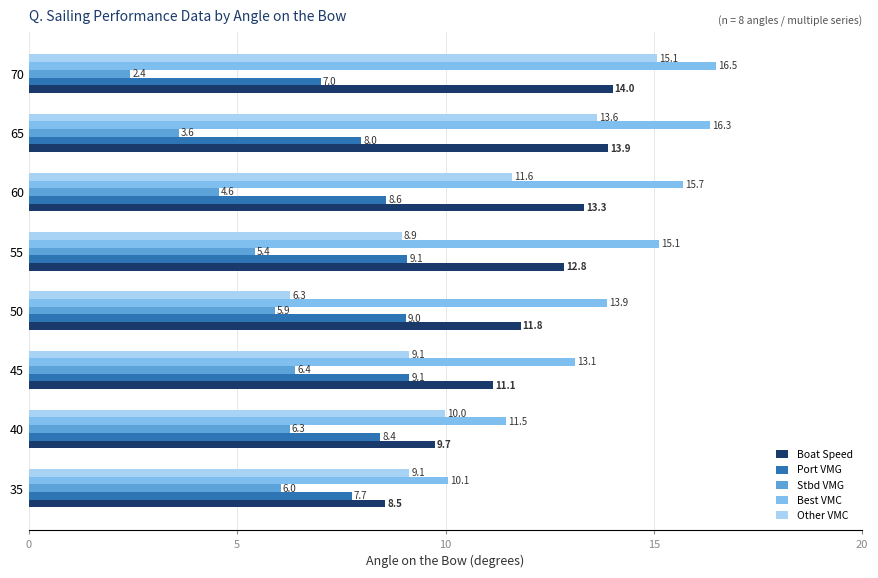

What are all the series names shown in the legend?

Boat Speed, Port VMG, Stbd VMG, Best VMC, Other VMC